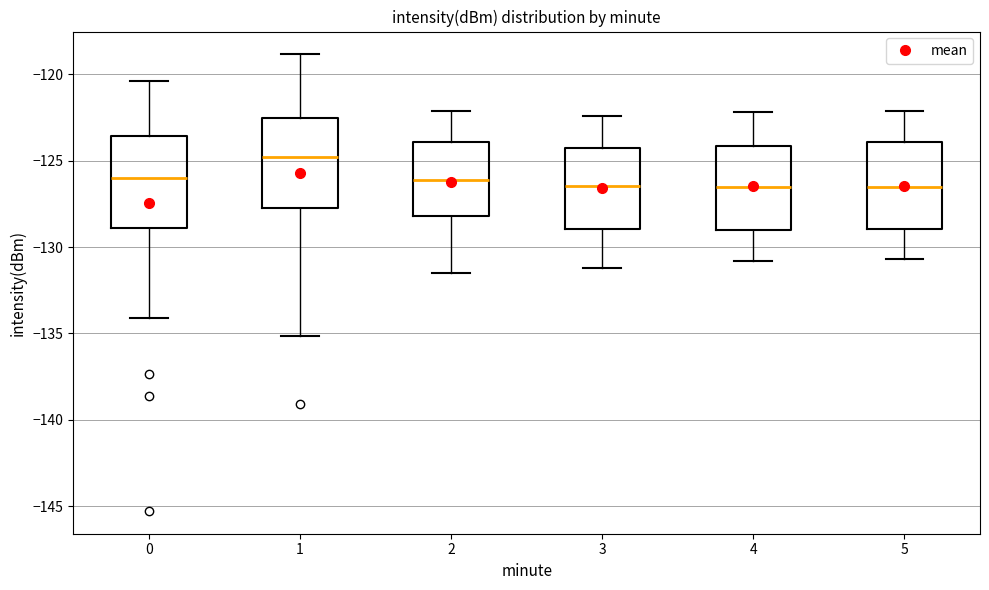

Reading left to right, read every box against the y-axis: the position of its median line, the range the box covers, and the ends of its whiskers. The values are not printed on the chart, so give them approximately, as read against the axis.

0: median -126.0, box -129.0 to -123.5, whiskers -134.0 to -120.5
1: median -125.0, box -127.5 to -122.5, whiskers -135.0 to -119.0
2: median -126.0, box -128.0 to -124.0, whiskers -131.5 to -122.0
3: median -126.5, box -129.0 to -124.5, whiskers -131.0 to -122.5
4: median -126.5, box -129.0 to -124.0, whiskers -131.0 to -122.0
5: median -126.5, box -129.0 to -124.0, whiskers -130.5 to -122.0